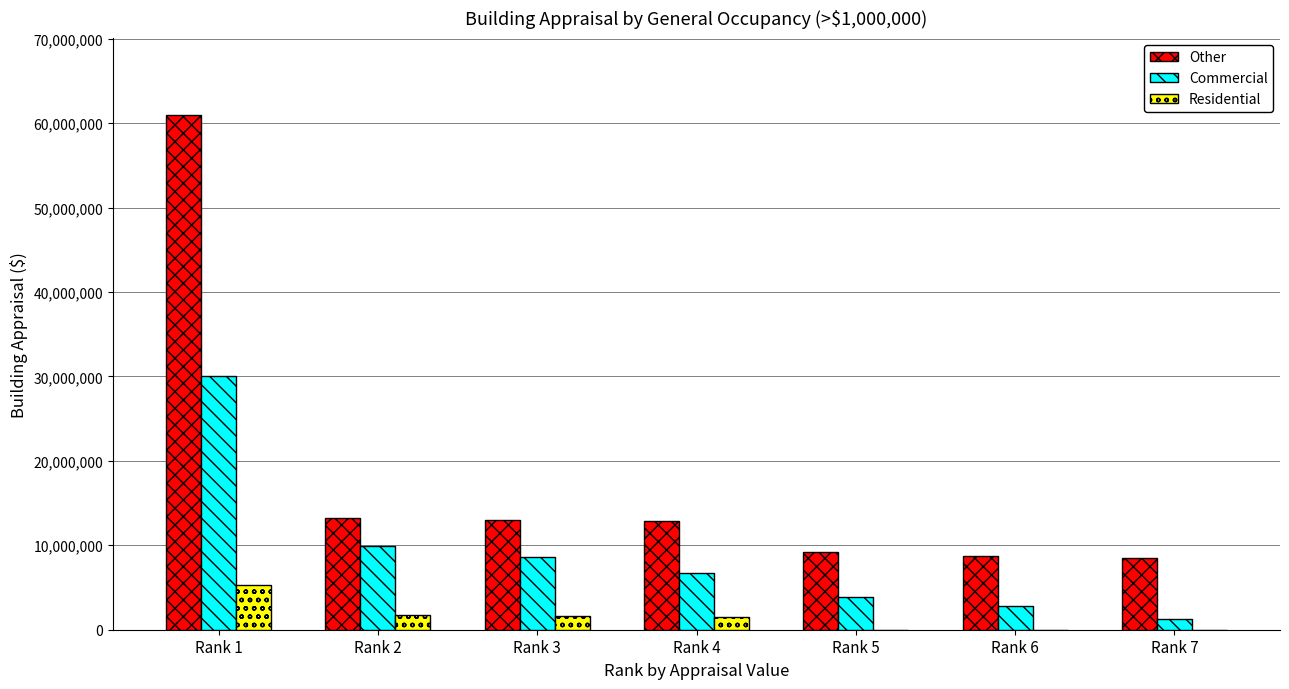

What is the difference between the Residential values at Rank 3 and Rank 5?

1577200